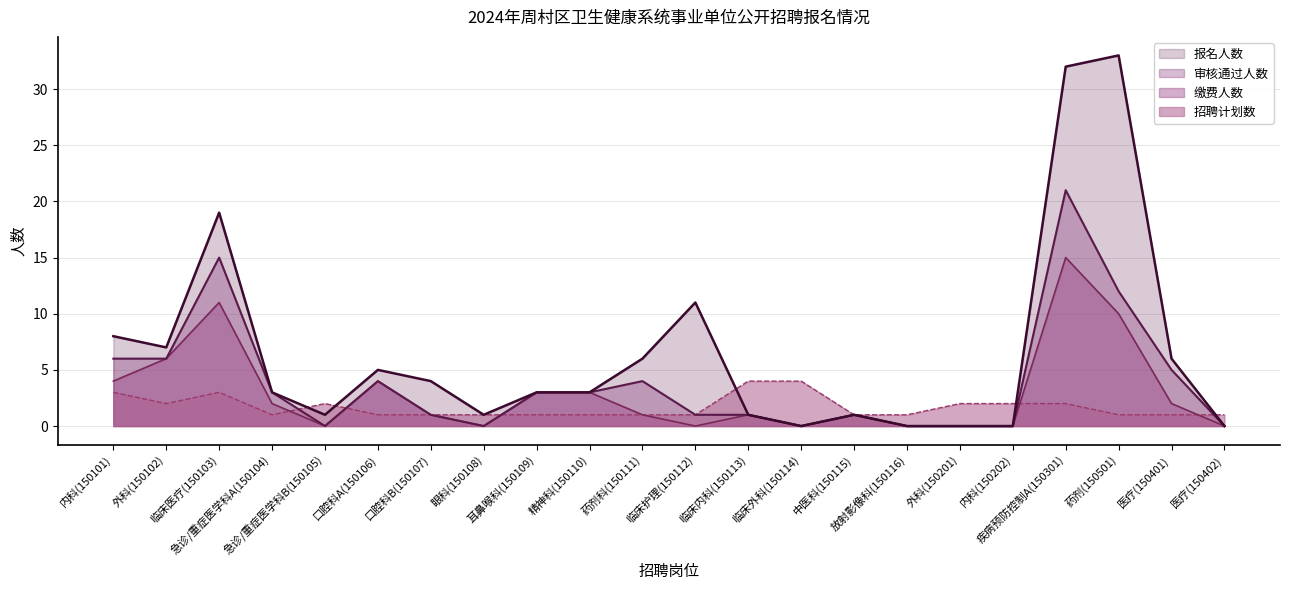

Which series has the widest spread of values?

报名人数